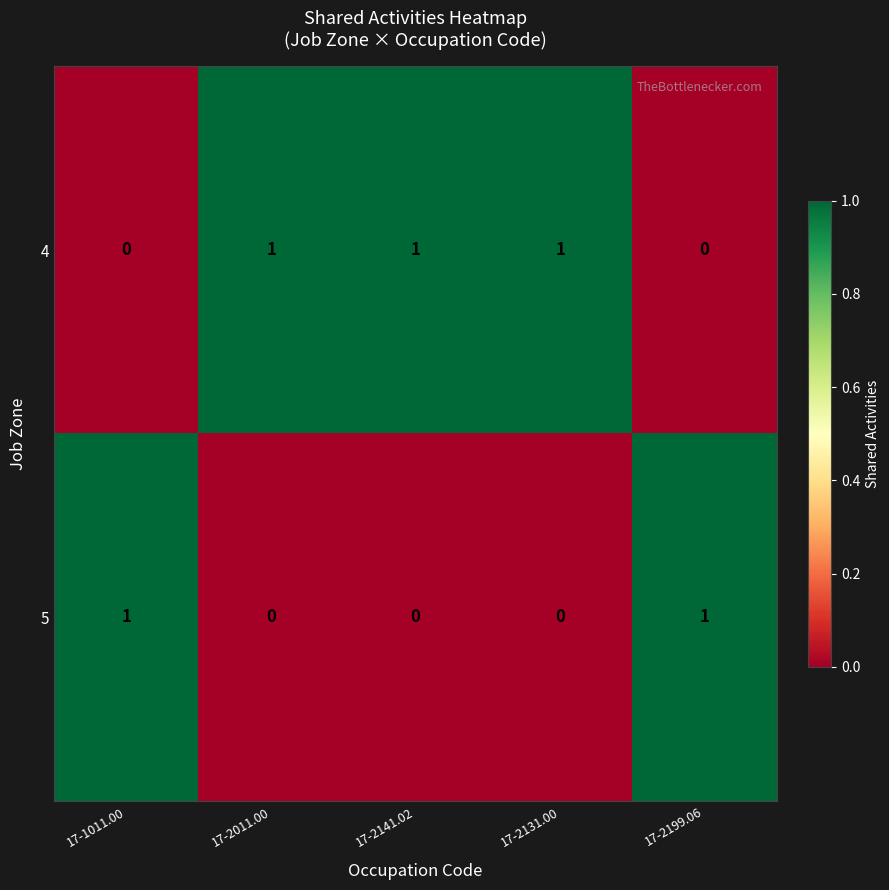

At how many categories does at least one series exceed 0?

5